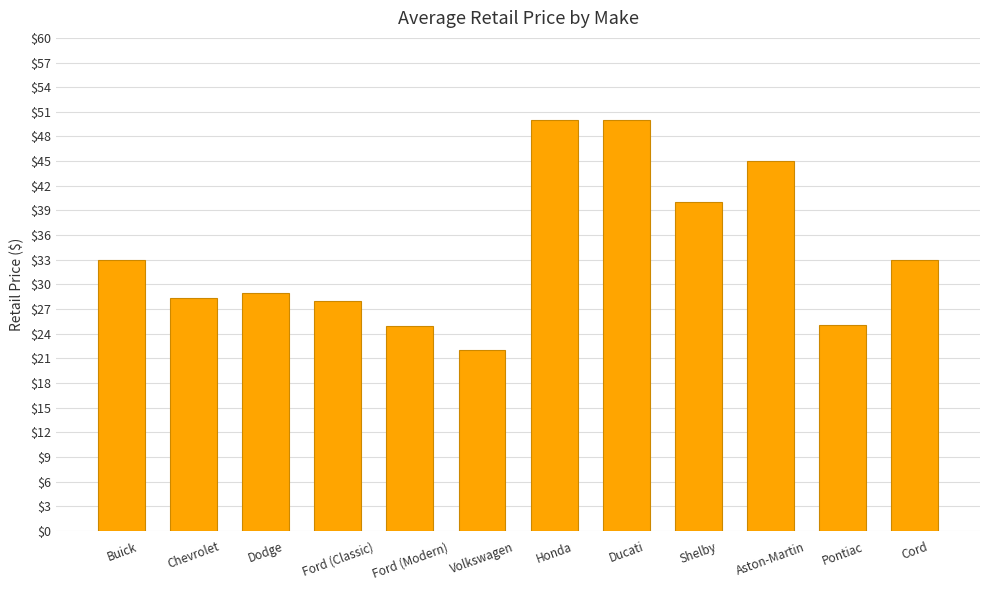

What is the greatest value displayed?

50.0